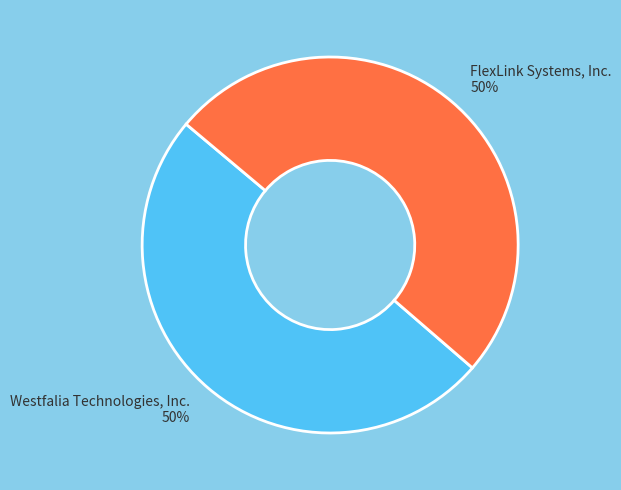

To the nearest percent, what is the combined percentage of Westfalia Technologies, Inc. and FlexLink Systems, Inc.?

100%